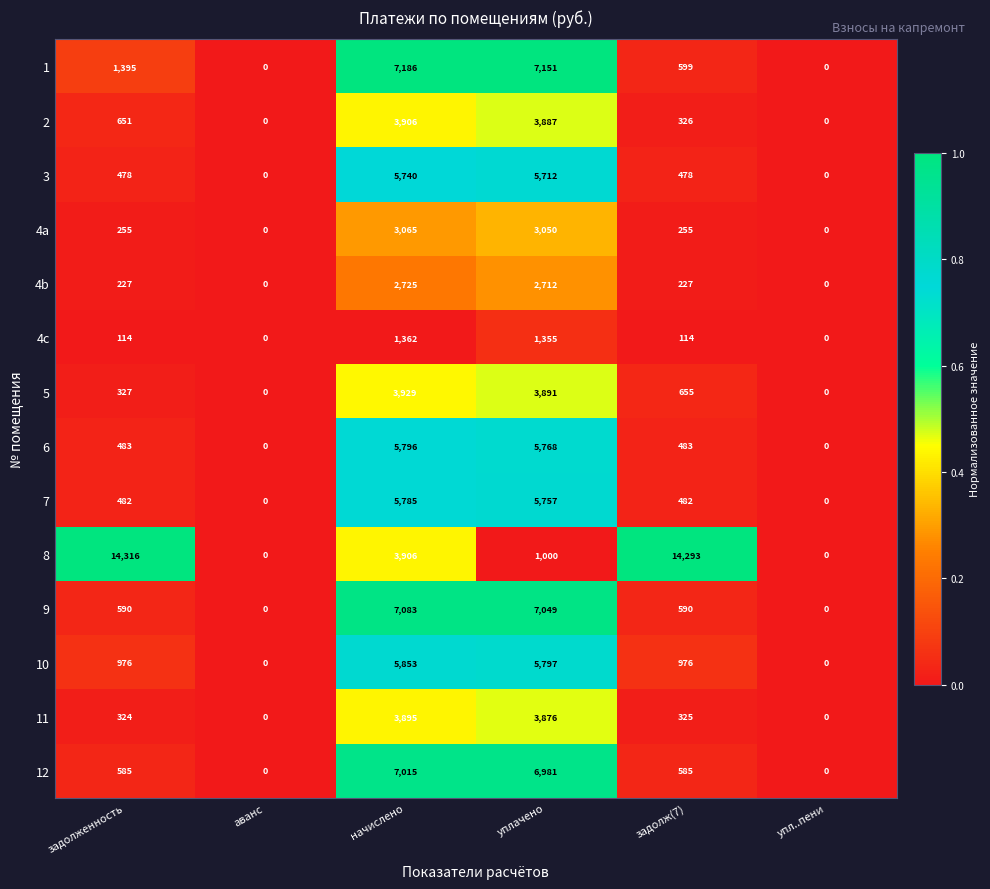

At how many categories does at least one series exceed 6369?

4